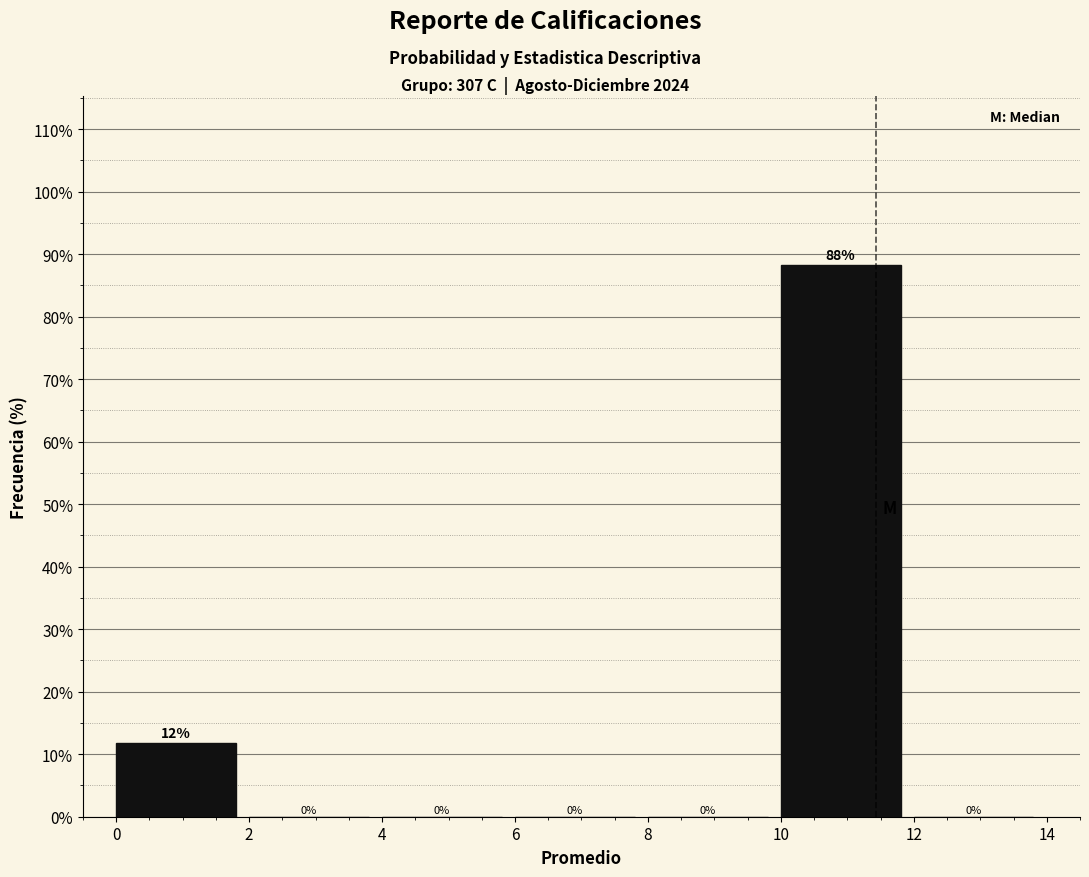

Over which range of the x-axis is the bar tallest?

10 to 12